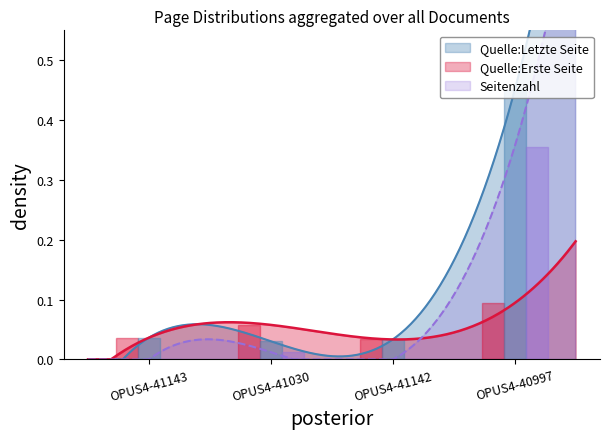

Which series has the largest total across all categories?

Quelle:Letzte Seite